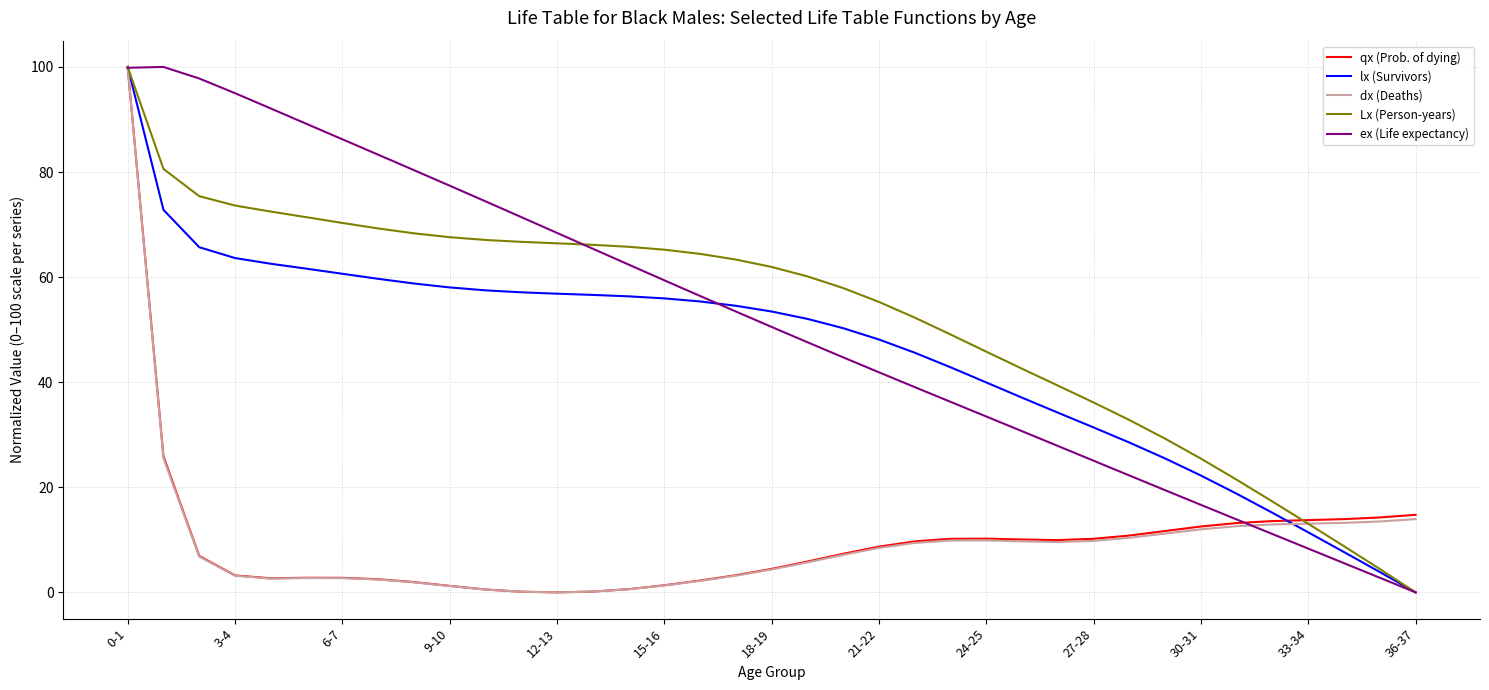

What is the greatest value displayed?

100.0